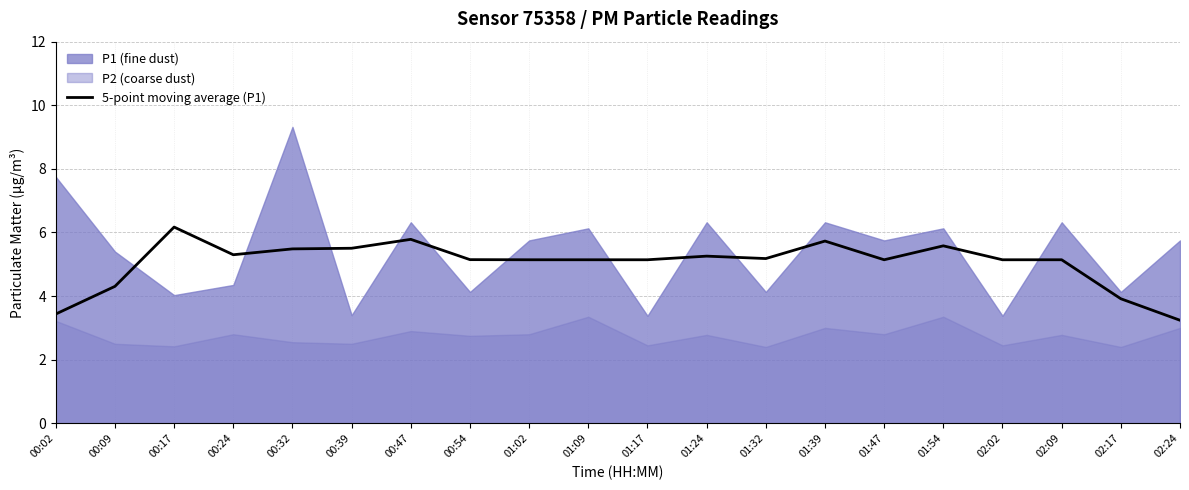

What is the difference between the values at 01:09 and 00:24?

0.2